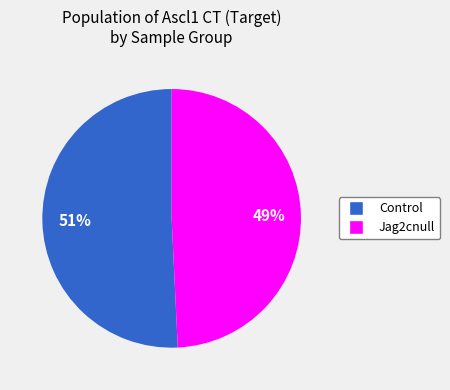

Does any single category account for the majority?

Yes